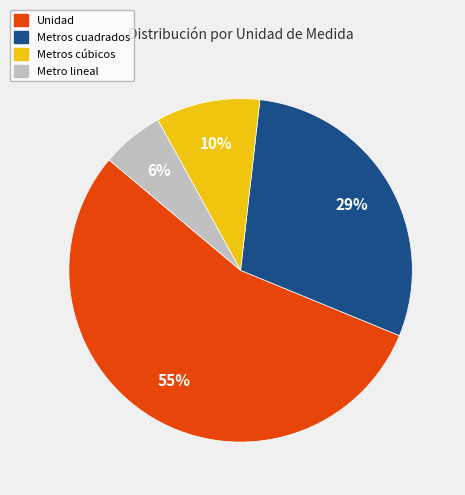

What percentage is the Metro lineal slice, to the nearest percent?

6%